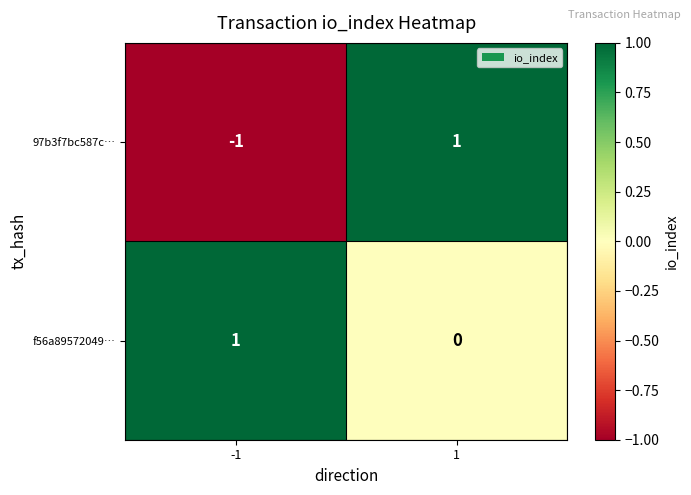

Rank the series by their average value, from highest to lowest.

f56a89572049…, 97b3f7bc587c…